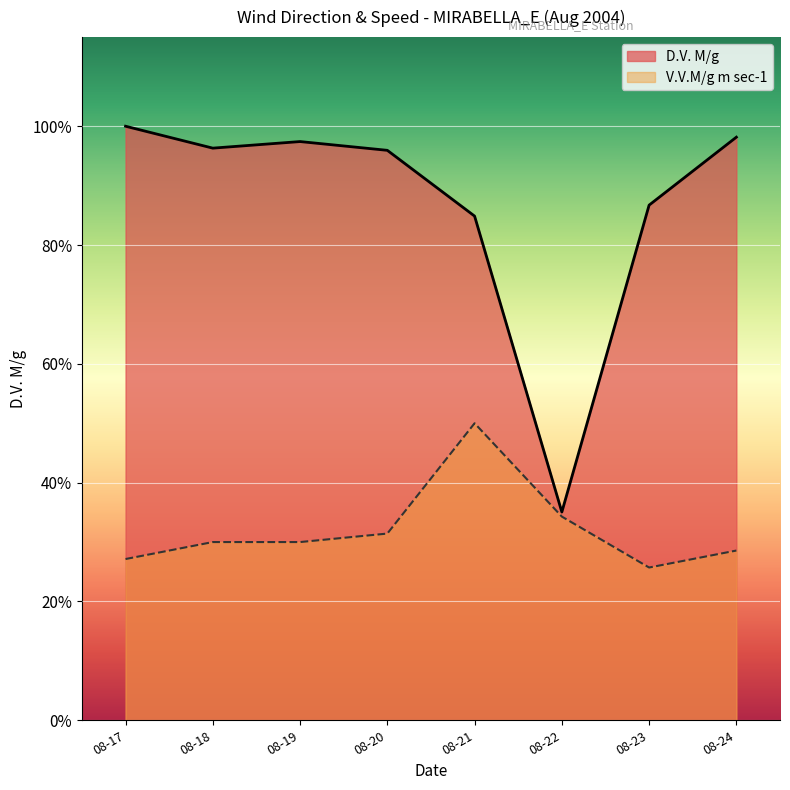

True or false: V.V.M/g m sec-1 and D.V. M/g intersect in this chart.

False